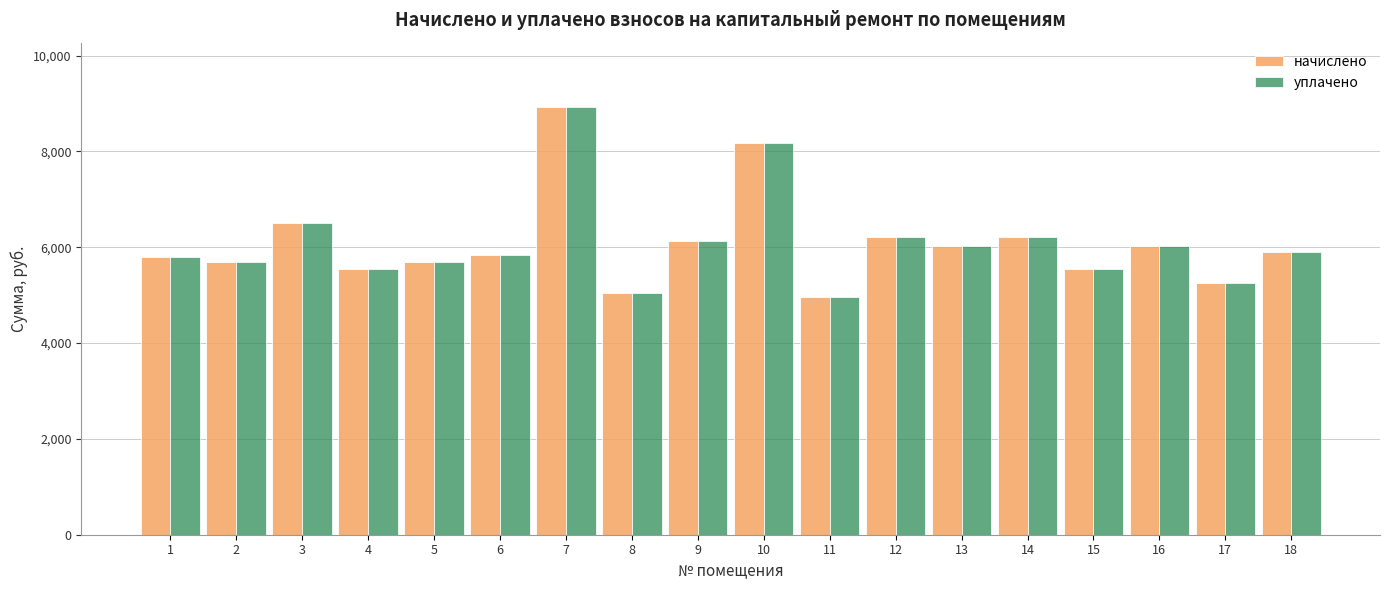

What is the difference between the начислено values at 5 and 10?

2484.0